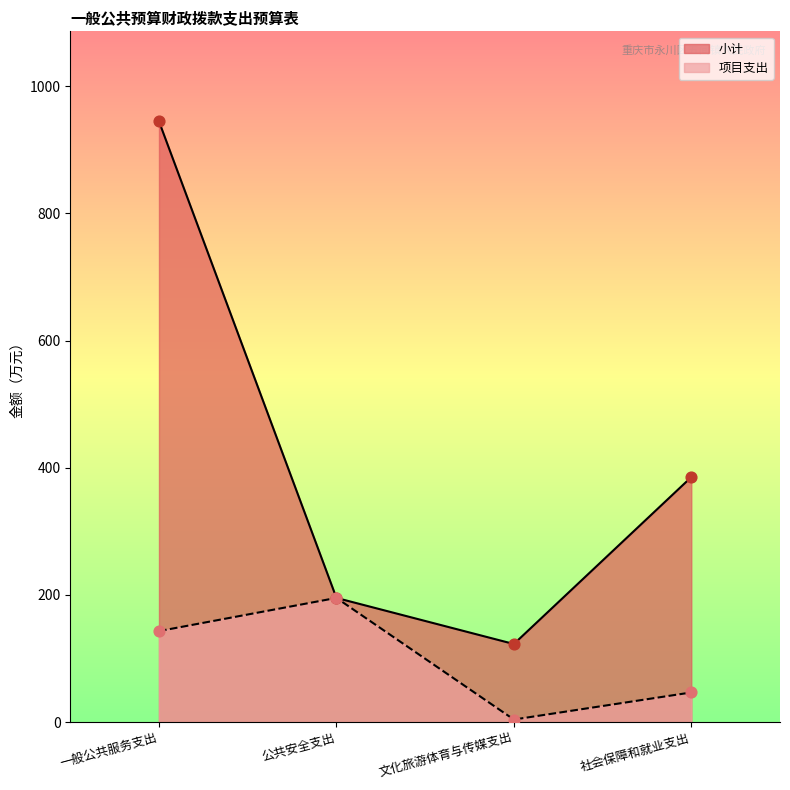

Which series contains the highest Y value?

小计